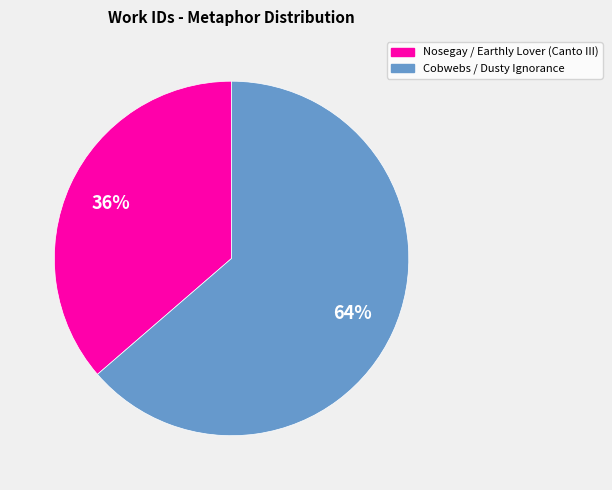

What is the majority slice?

Cobwebs / Dusty Ignorance